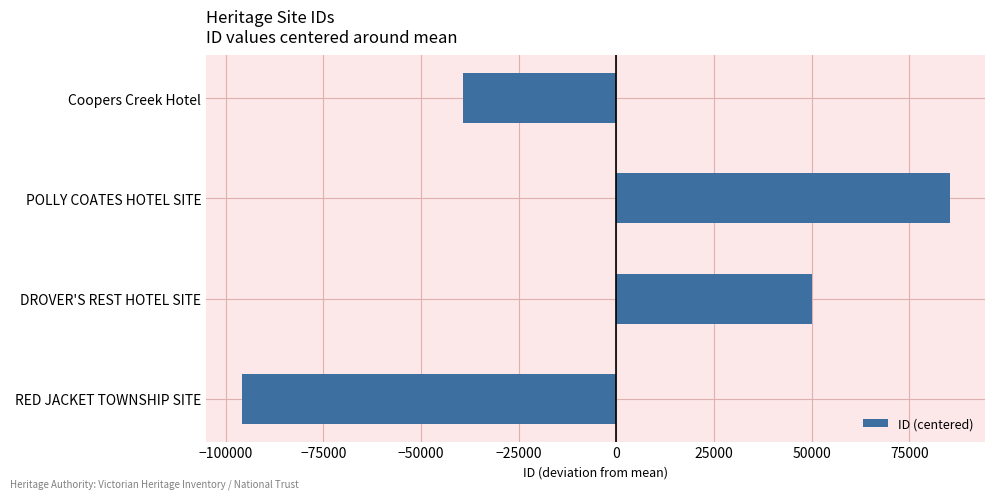

What value does the data have at RED JACKET TOWNSHIP SITE, to the nearest 10?

-95920